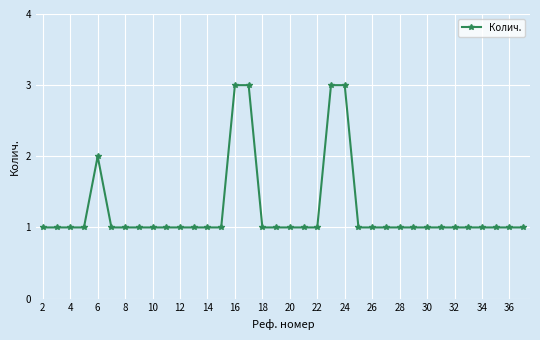

Count the number of categories in the chart.

36